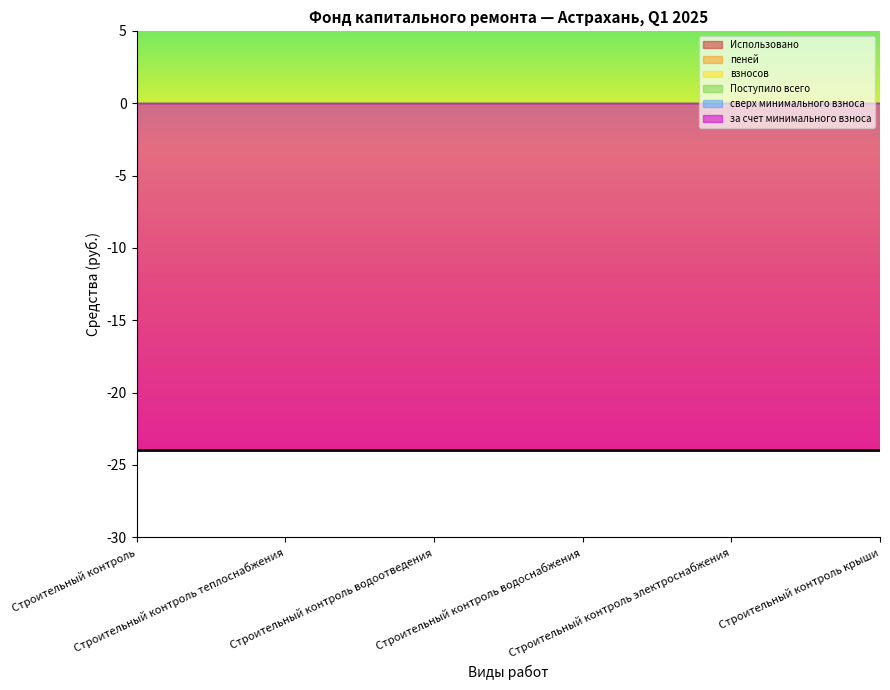

Which category has the lowest value in the пеней series?

Строительный контроль